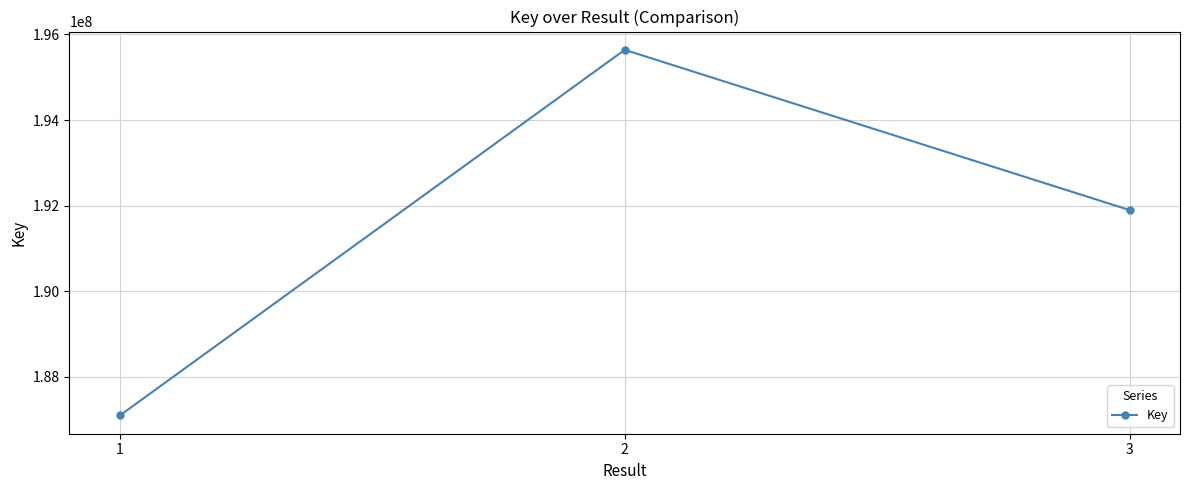

At which label does the data first exceed 191897842?

2